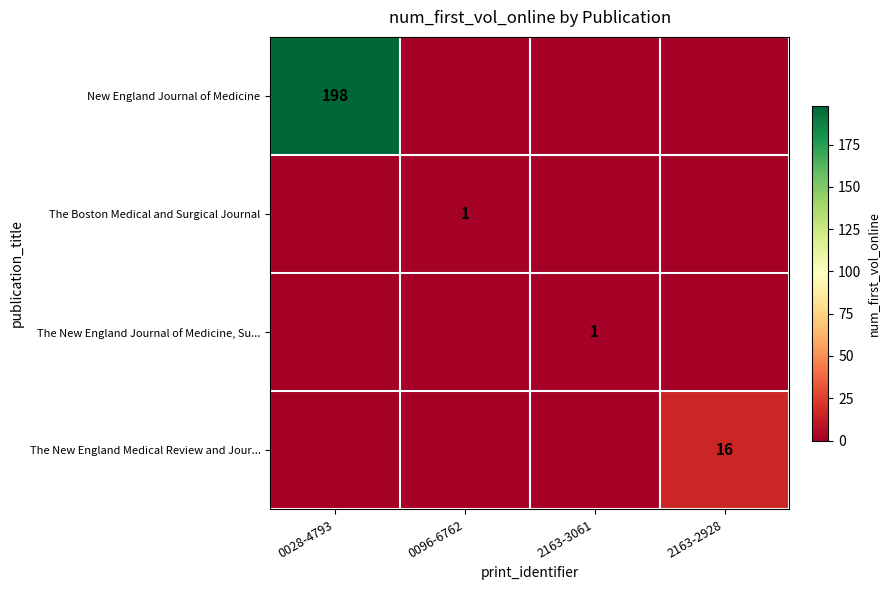

True or false: New England Journal of Medicine has a value of 105 at 0028-4793.

False